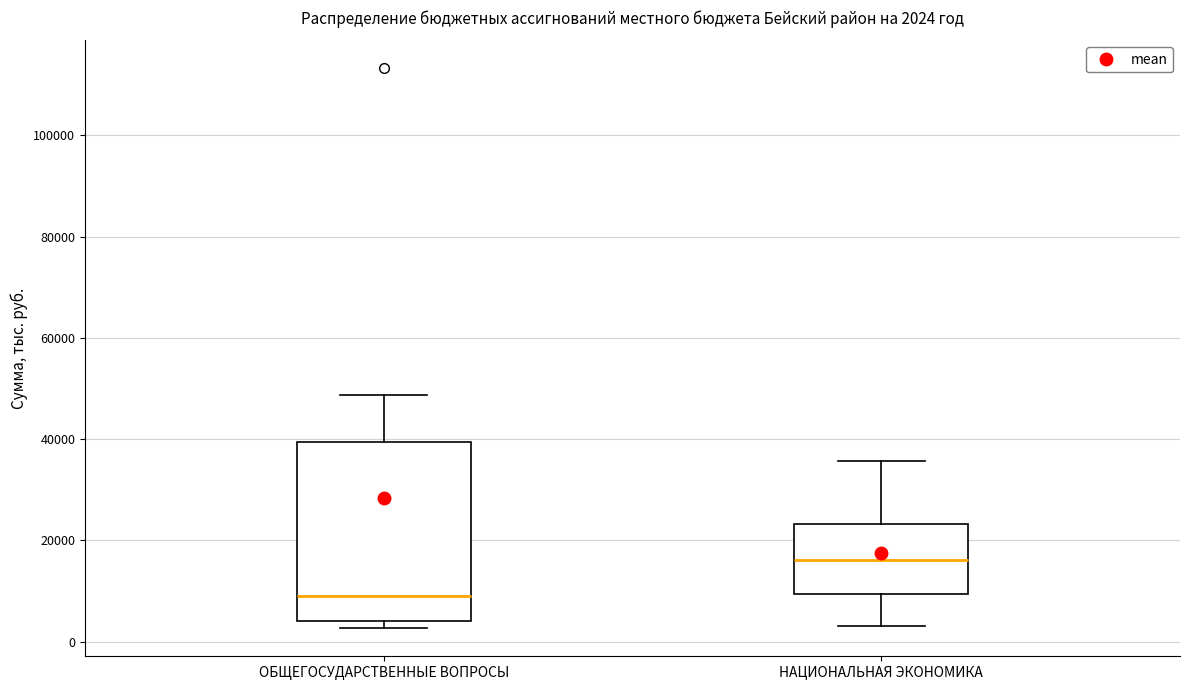

Comparing the boxes themselves (not the whiskers), which one is the tallest?

ОБЩЕГОСУДАРСТВЕННЫЕ ВОПРОСЫ